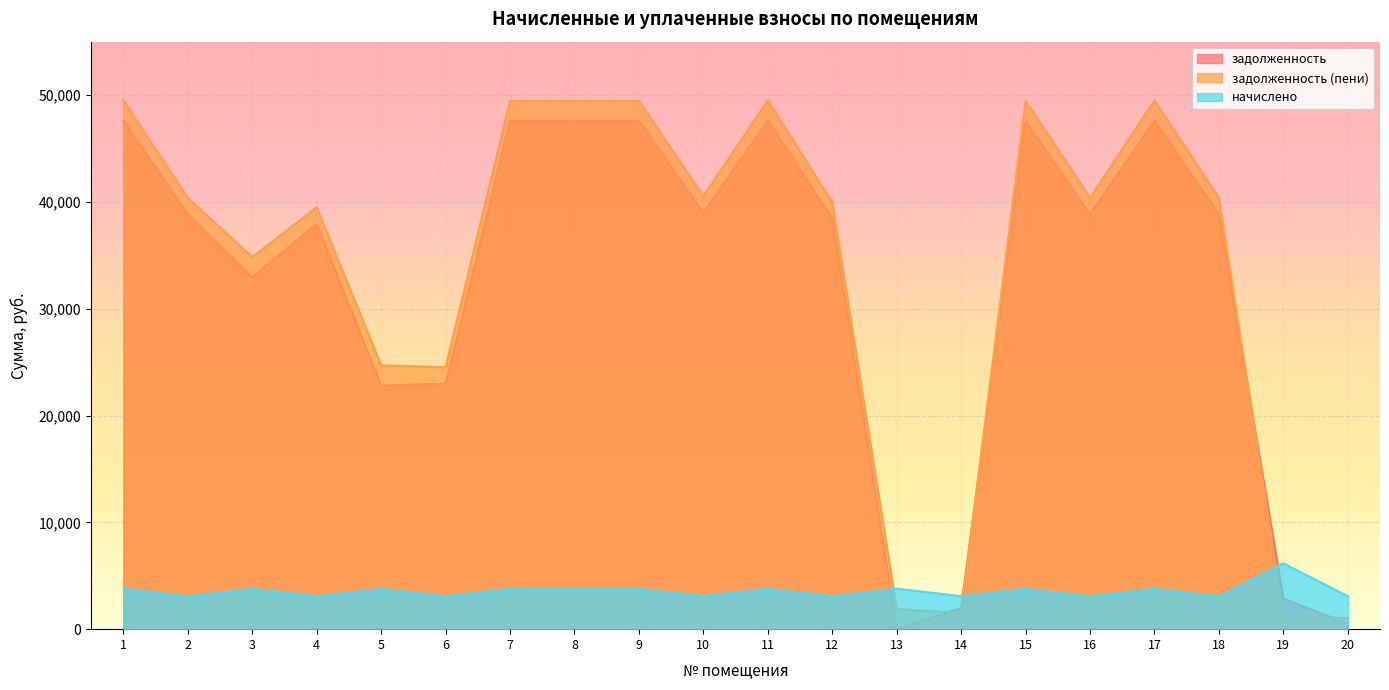

True or false: задолженность and начислено intersect in this chart.

True